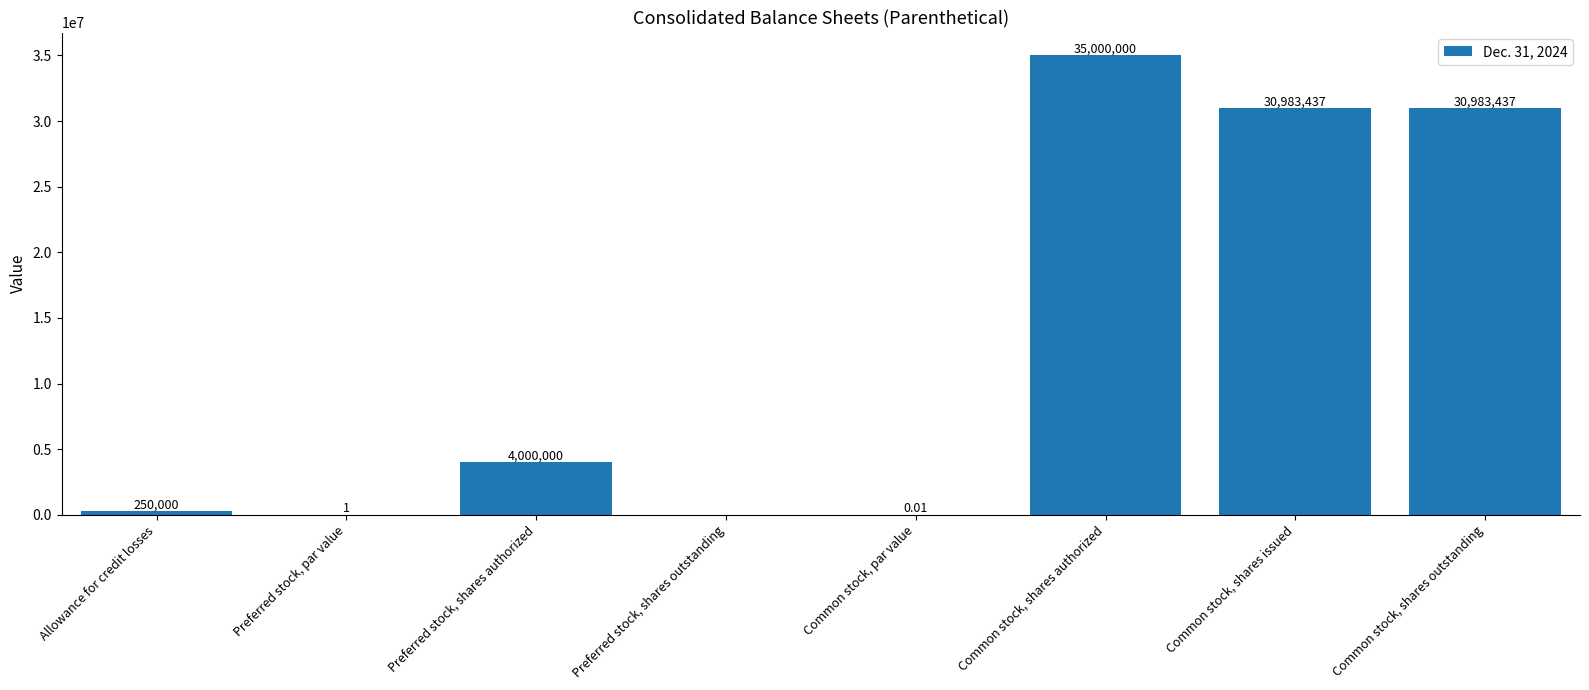

The value at Allowance for credit losses is 250000.0. True or false?

True